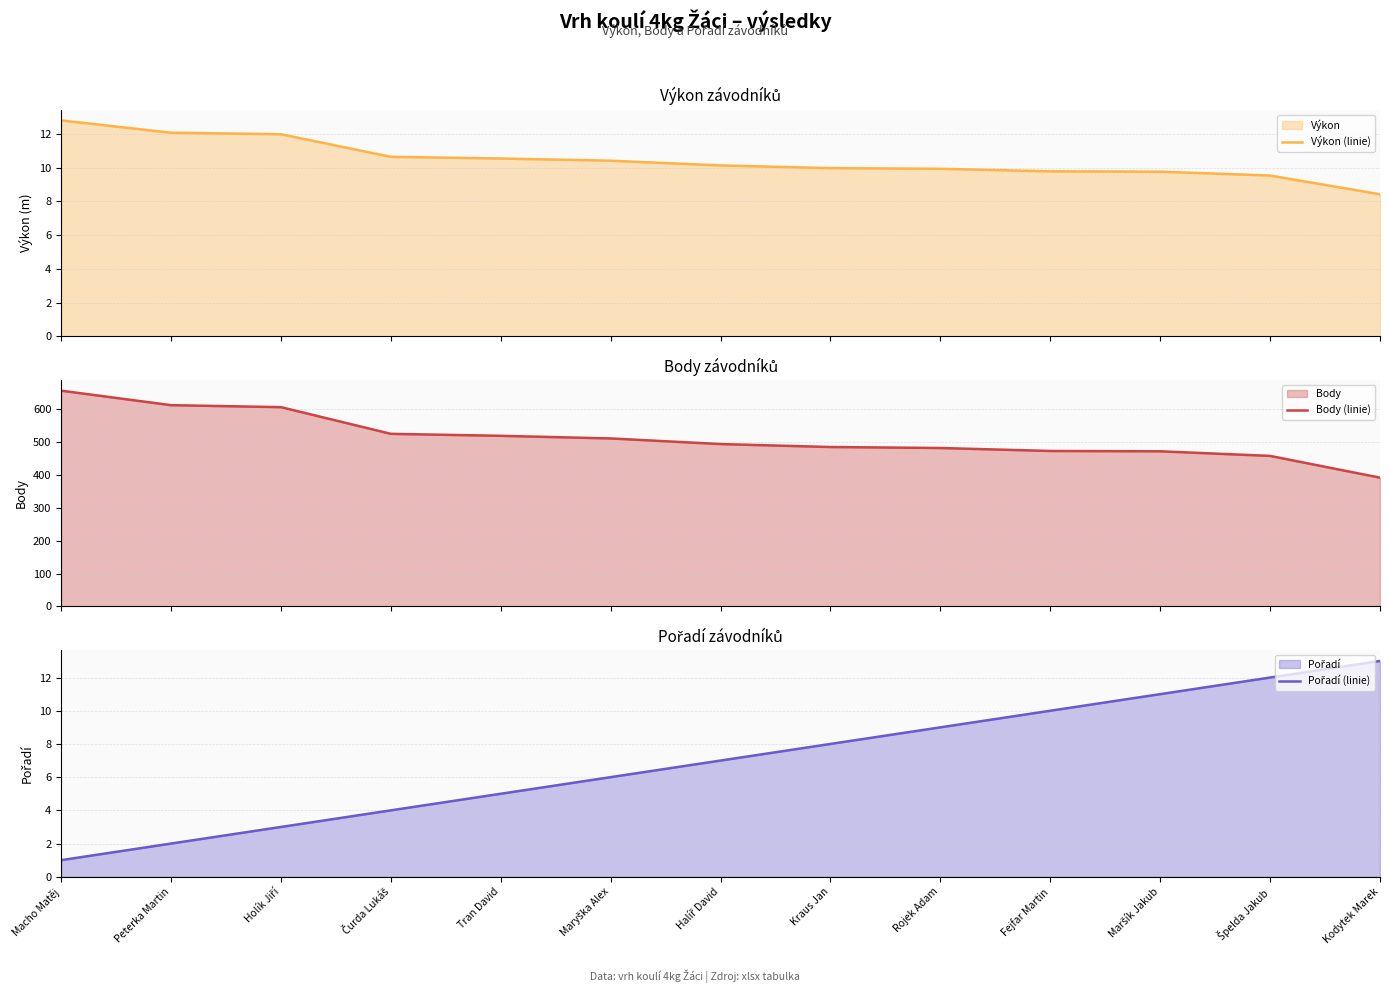

What is the total value across all series at Macho Matěj?

668.8